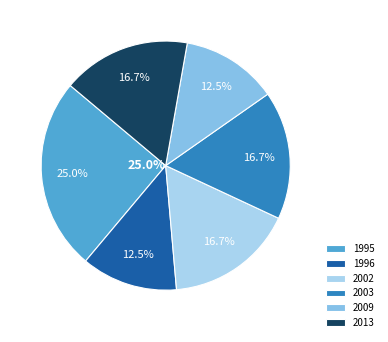

Does any single category account for the majority?

No